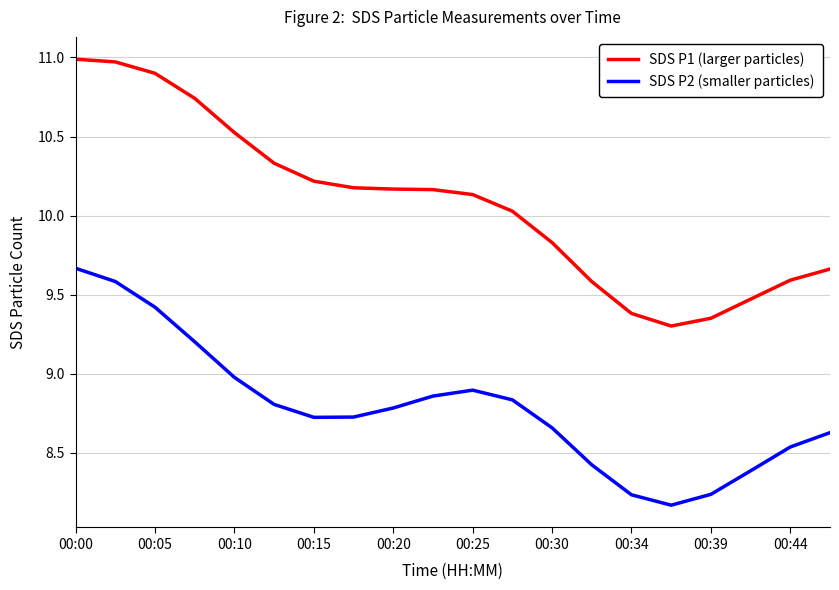

Which series has the largest total across all categories?

SDS P1 (larger particles)